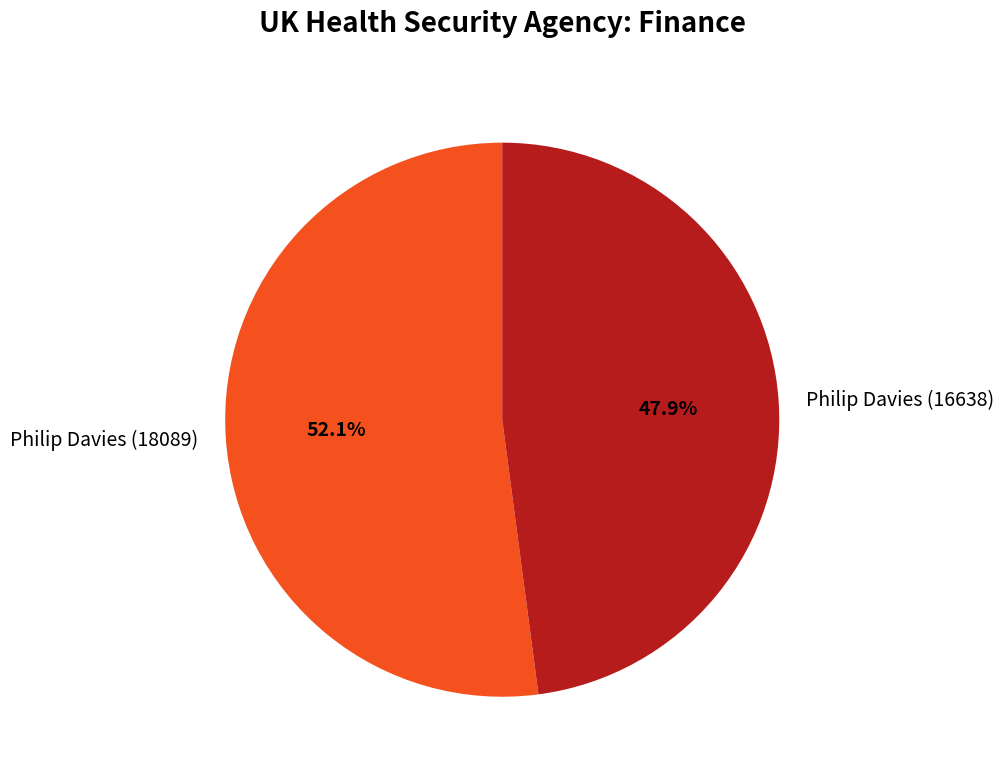

How many segments does this pie chart have?

2